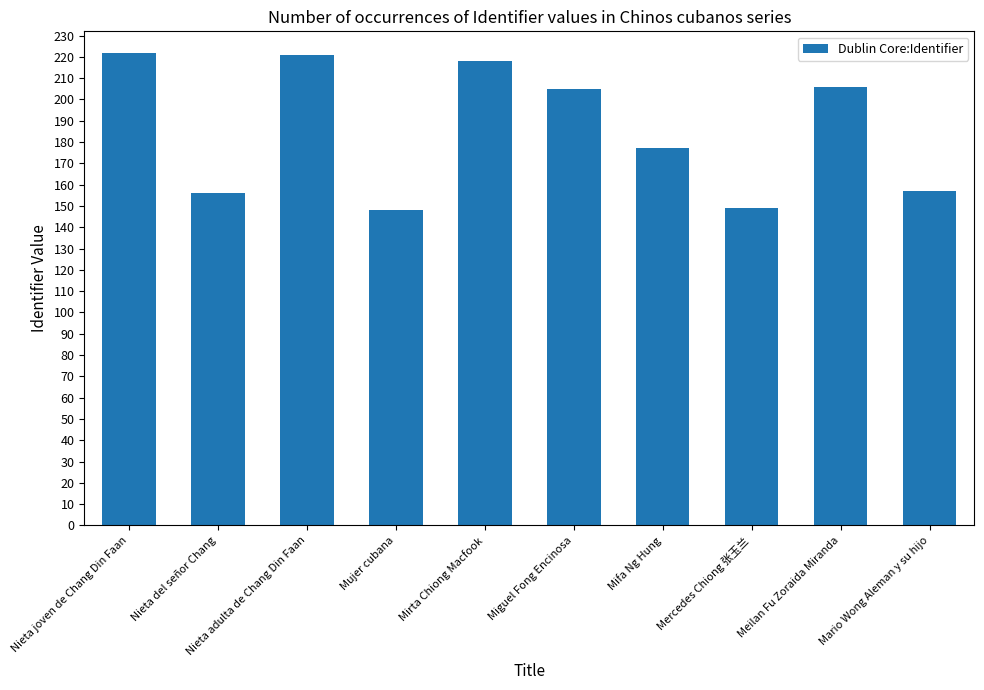

What is the label of the 1st bar from the left?

Nieta joven de Chang Din Faan